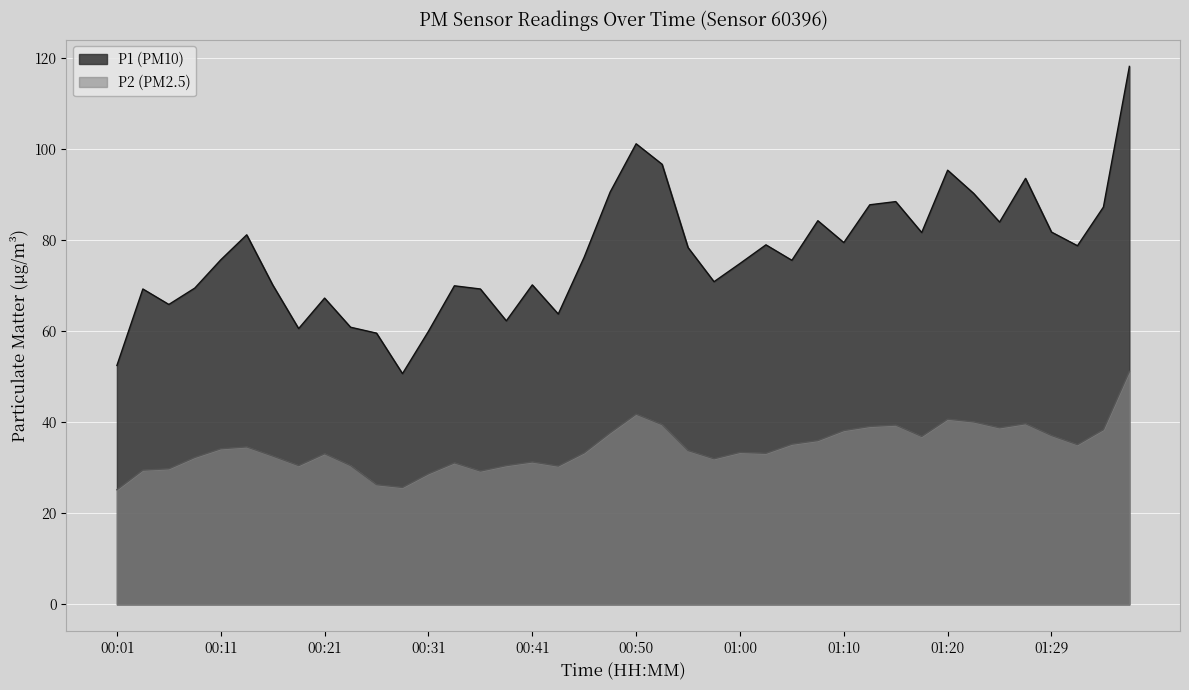

True or false: P1 and P2 cross at least once.

False